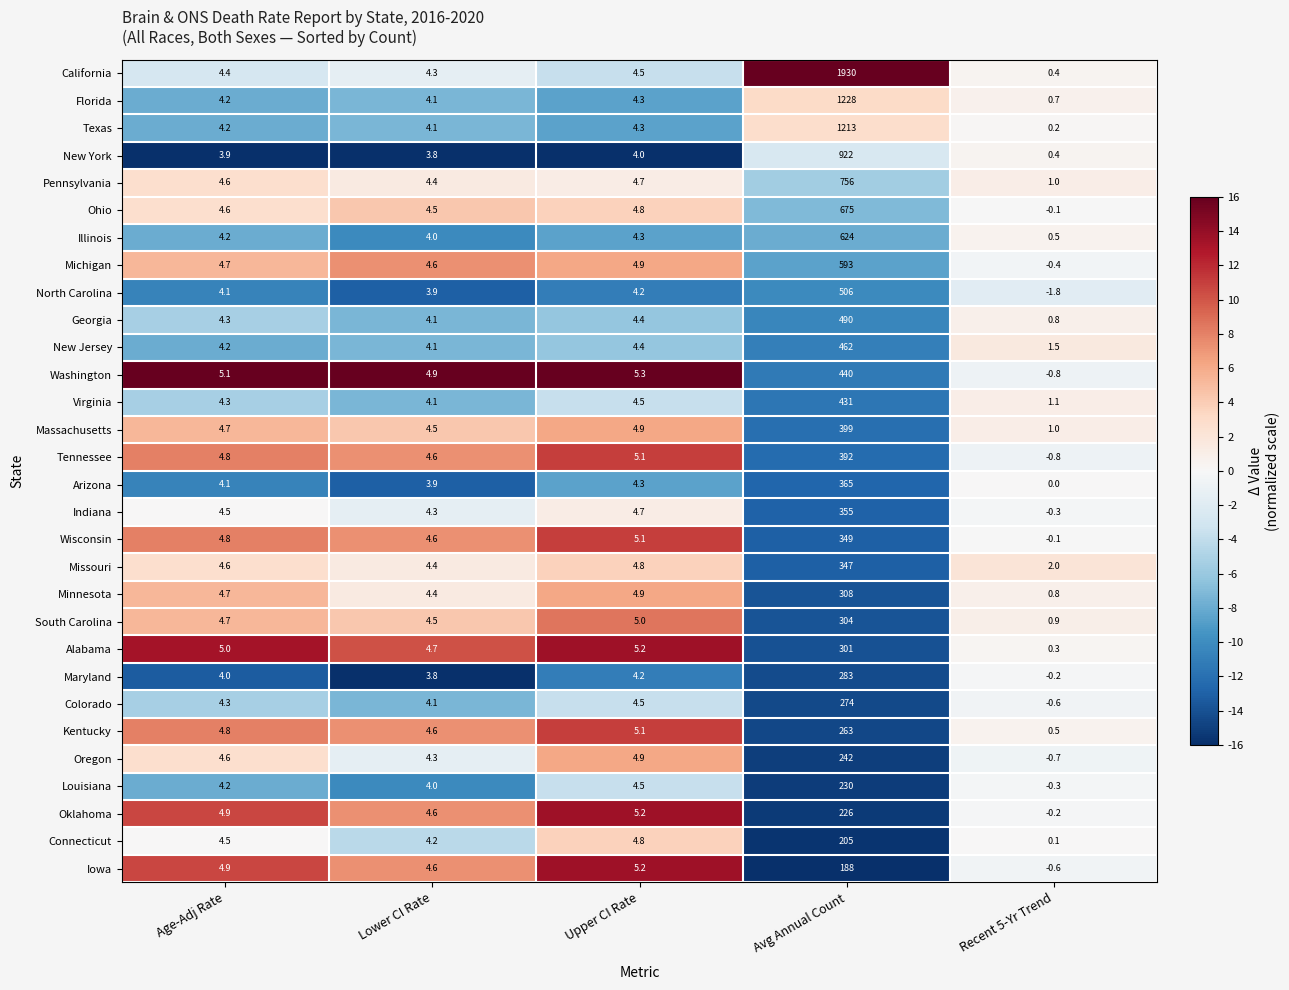

Read the Texas value at Upper CI Rate.

4.3